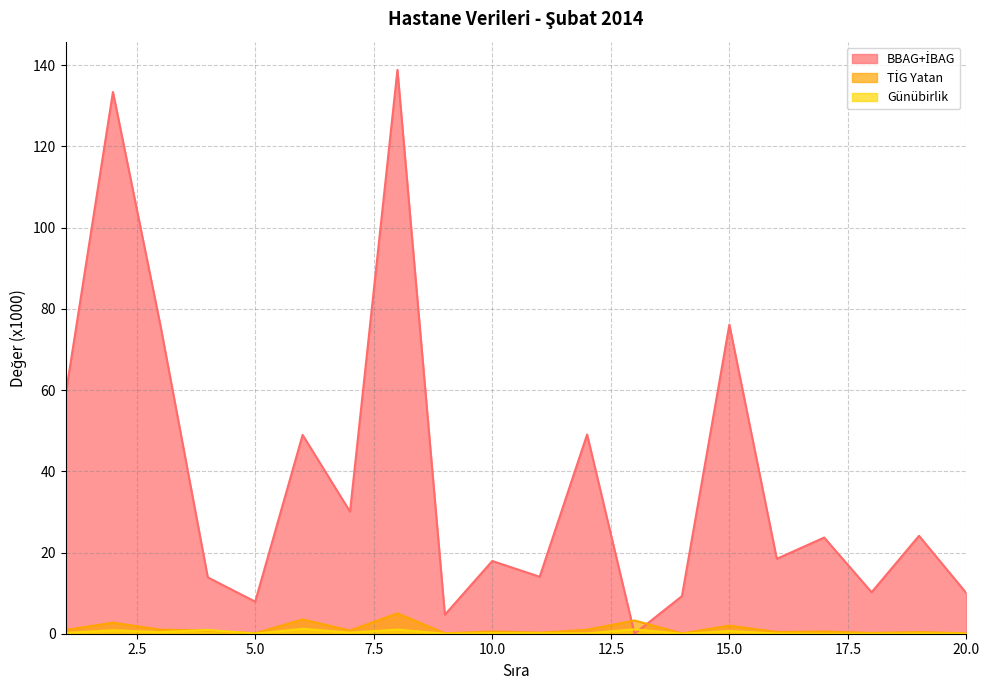

Reading left to right, list all the values displayed in this chart.

BBAG+İBAG: 58.7	133.4	76.0	13.9	7.9	49.0	30.1	138.9	4.7	17.9	14.0	49.1	0.0	9.3	76.1	18.4	23.7	10.2	24.1	10.0
TİG Yatan: 0.9	2.7	1.0	0.8	0.1	3.5	0.8	5.0	0.1	0.6	0.3	1.0	3.3	0.1	2.0	0.4	0.6	0.2	0.4	0.1
Günübirlik: 0.2	0.8	0.4	0.9	0.0	1.2	0.3	1.0	0.0	0.1	0.1	0.1	1.1	0.0	0.7	0.1	0.0	0.0	0.1	0.0